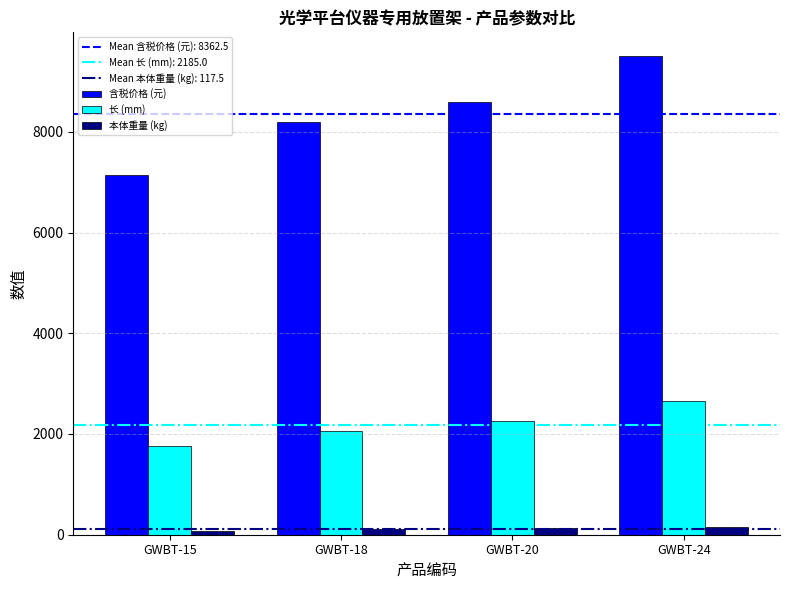

How many 含税价格 (元) values are between 8200 and 9500?

3